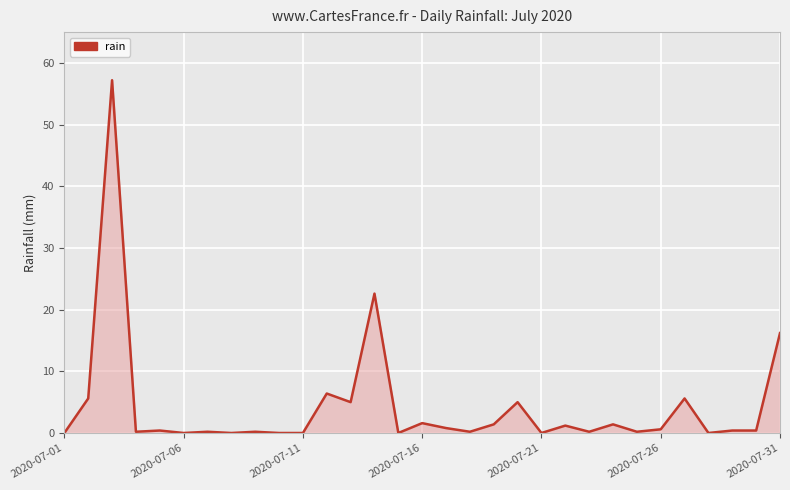

Does the chart display data point markers on the line(s)?

No